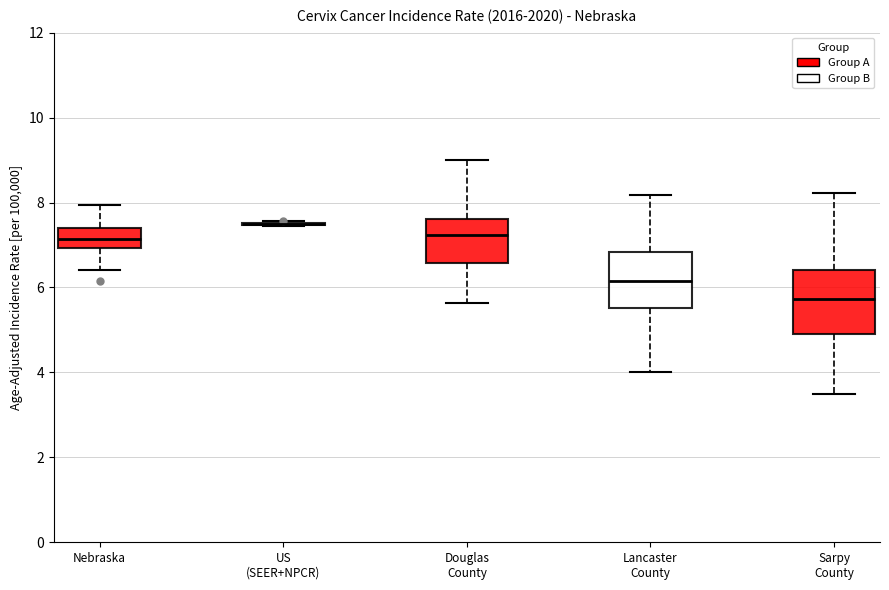

Reading left to right, read every box against the y-axis: the position of its median line, the range the box covers, and the ends of its whiskers. The values are not printed on the chart, so give them approximately, as read against the axis.

Nebraska: median 7.2, box 7.0 to 7.4, whiskers 6.4 to 8.0
US (SEER+NPCR): box collapsed to a line at 7.6, whiskers 7.4 to 7.6
Douglas County: median 7.2, box 6.6 to 7.6, whiskers 5.6 to 9.0
Lancaster County: median 6.2, box 5.6 to 6.8, whiskers 4.0 to 8.2
Sarpy County: median 5.8, box 5.0 to 6.4, whiskers 3.6 to 8.2